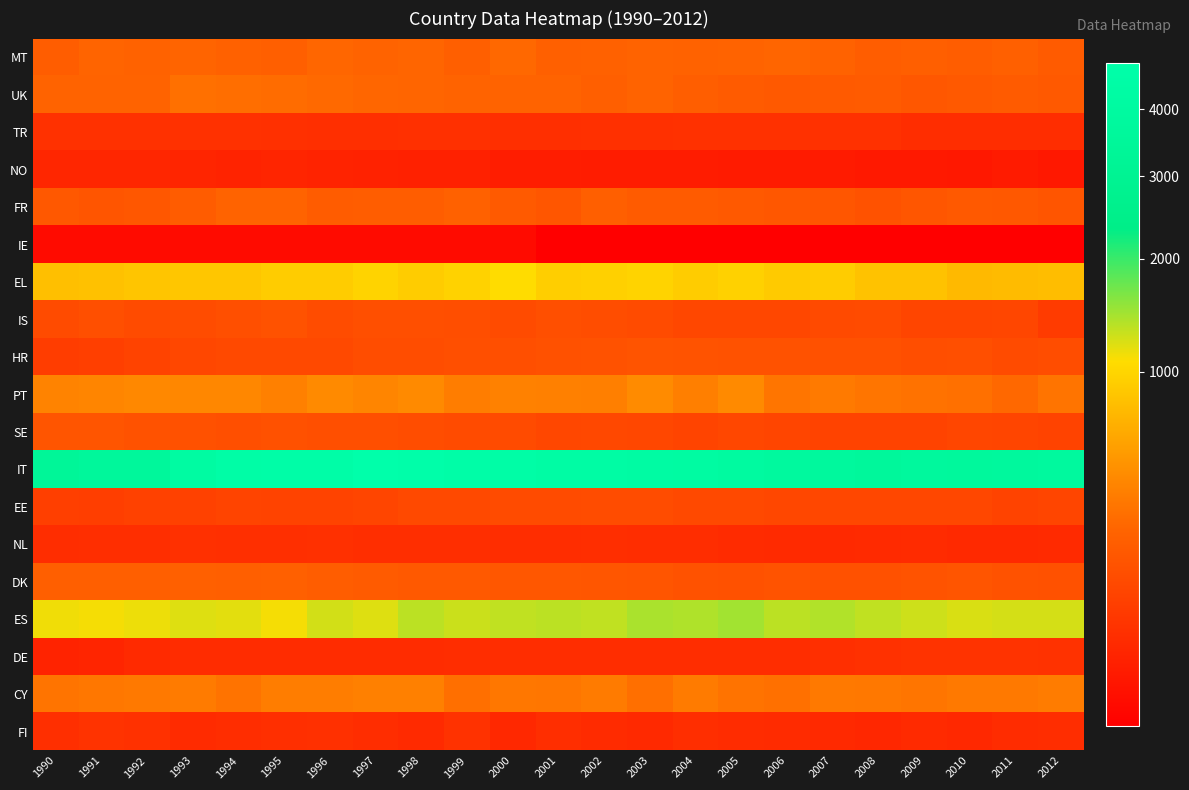

Reading left to right, list all the values displayed in this chart.

MT: 1990=192	1991=230	1992=217	1993=228	1994=215	1995=205	1996=241	1997=227	1998=235	1999=202	2000=248	2001=208	2002=216	2003=226	2004=217	2005=225	2006=235	2007=217	2008=195	2009=202	2010=189	2011=208	2012=182
UK: 1990=222	1991=223	1992=220	1993=284	1994=273	1995=265	1996=251	1997=239	1998=232	1999=226	2000=223	2001=220	2002=205	2003=221	2004=196	2005=181	2006=170	2007=178	2008=179	2009=165	2010=175	2011=179	2012=170
TR: 1990=41	1991=41	1992=40	1993=40	1994=40	1995=39	1996=37	1997=37	1998=38	1999=38	2000=37	2001=37	2002=38	2003=39	2004=40	2005=41	2006=41	2007=41	2008=41	2009=32	2010=34	2011=34	2012=33
NO: 1990=22	1991=22	1992=22	1993=21	1994=19	1995=20	1996=18	1997=17	1998=16	1999=16	2000=12	2001=12	2002=11	2003=11	2004=11	2005=10	2006=10	2007=10	2008=9	2009=9	2010=8	2011=10	2012=8
FR: 1990=166	1991=151	1992=160	1993=186	1994=220	1995=223	1996=187	1997=194	1998=193	1999=210	2000=178	2001=157	2002=201	2003=183	2004=181	2005=171	2006=165	2007=157	2008=141	2009=158	2010=171	2011=166	2012=152
IE: 1990=2	1991=2	1992=2	1993=2	1994=2	1995=2	1996=2	1997=2	1998=2	1999=2	2000=2	2001=1	2002=1	2003=1	2004=1	2005=1	2006=1	2007=1	2008=1	2009=1	2010=1	2011=1	2012=1
EL: 1990=797	1991=809	1992=852	1993=859	1994=858	1995=910	1996=910	1997=978	1998=911	1999=975	2000=1066	2001=939	2002=954	2003=983	2004=911	2005=961	2006=898	2007=913	2008=824	2009=827	2010=747	2011=761	2012=779
IS: 1990=115	1991=131	1992=112	1993=116	1994=130	1995=140	1996=118	1997=129	1998=129	1999=124	2000=113	2001=128	2002=121	2003=113	2004=98	2005=100	2006=101	2007=109	2008=112	2009=92	2010=92	2011=95	2012=64
HR: 1990=67	1991=75	1992=87	1993=100	1994=107	1995=106	1996=108	1997=119	1998=122	1999=129	2000=129	2001=138	2002=141	2003=150	2004=145	2005=141	2006=142	2007=134	2008=134	2009=125	2010=130	2011=112	2012=119
PT: 1990=379	1991=390	1992=407	1993=398	1994=402	1995=367	1996=414	1997=391	1998=414	1999=346	2000=372	2001=365	2002=360	2003=430	2004=362	2005=423	2006=306	2007=333	2008=306	2009=293	2010=286	2011=247	2012=303
SE: 1990=151	1991=151	1992=141	1993=139	1994=131	1995=138	1996=126	1997=126	1998=121	1999=114	2000=113	2001=99	2002=102	2003=101	2004=89	2005=97	2006=93	2007=86	2008=86	2009=86	2010=95	2011=93	2012=88
IT: 1990=3426	1991=3619	1992=3631	1993=4156	1994=4483	1995=4592	1996=4597	1997=4794	1998=4750	1999=4594	2000=4512	2001=4359	2002=4308	2003=4238	2004=4138	2005=4037	2006=3862	2007=3729	2008=3642	2009=3777	2010=3724	2011=3781	2012=3816
EE: 1990=73	1991=71	1992=79	1993=81	1994=89	1995=87	1996=87	1997=92	1998=104	1999=107	2000=114	2001=115	2002=117	2003=116	2004=108	2005=104	2006=100	2007=100	2008=100	2009=97	2010=98	2011=88	2012=91
NL: 1990=34	1991=35	1992=35	1993=38	1994=37	1995=37	1996=38	1997=35	1998=35	1999=35	2000=34	2001=34	2002=35	2003=32	2004=33	2005=30	2006=28	2007=27	2008=28	2009=29	2010=27	2011=26	2012=28
DK: 1990=202	1991=199	1992=200	1993=206	1994=200	1995=206	1996=192	1997=185	1998=172	1999=170	2000=162	2001=161	2002=157	2003=152	2004=141	2005=139	2006=143	2007=136	2008=135	2009=143	2010=152	2011=140	2012=136
ES: 1990=1131	1991=1115	1992=1146	1993=1201	1994=1184	1995=1113	1996=1252	1997=1204	1998=1354	1999=1290	2000=1325	2001=1349	2002=1329	2003=1425	2004=1409	2005=1464	2006=1350	2007=1392	2008=1331	2009=1279	2010=1228	2011=1244	2012=1242
DE: 1990=18	1991=21	1992=28	1993=31	1994=31	1995=31	1996=31	1997=31	1998=31	1999=32	2000=33	2001=33	2002=34	2003=33	2004=32	2005=33	2006=34	2007=37	2008=41	2009=45	2010=45	2011=45	2012=43
CY: 1990=303	1991=317	1992=326	1993=337	1994=299	1995=351	1996=346	1997=367	1998=366	1999=278	2000=319	2001=312	2002=335	2003=276	2004=334	2005=299	2006=285	2007=325	2008=322	2009=309	2010=326	2011=326	2012=339
FI: 1990=36	1991=45	1992=41	1993=29	1994=33	1995=37	1996=39	1997=34	1998=28	1999=43	2000=25	2001=35	2002=30	2003=26	2004=35	2005=31	2006=30	2007=26	2008=23	2009=28	2010=25	2011=31	2012=32